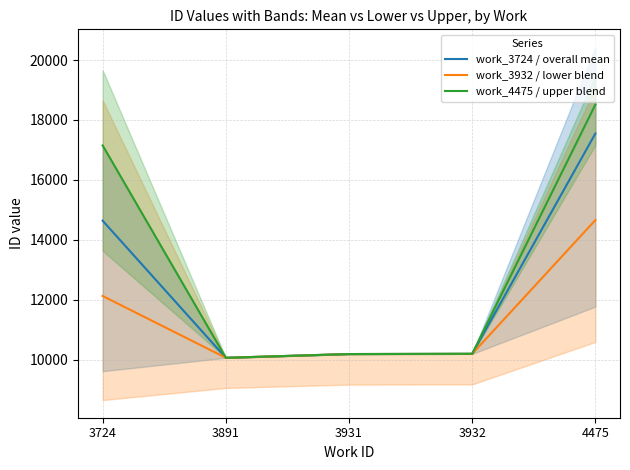

How many series are shown in this chart?

3